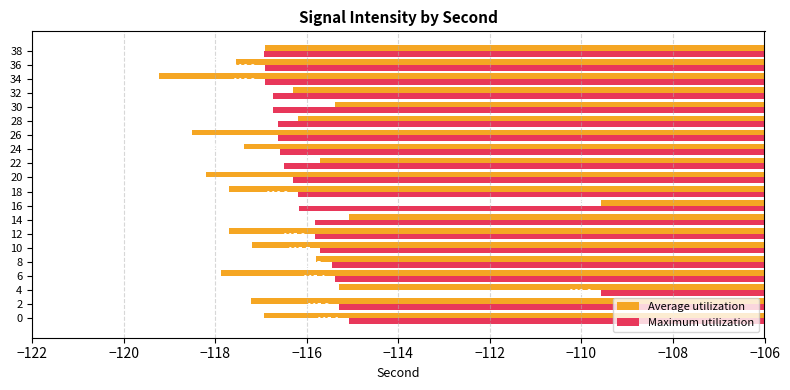

At which label is Average utilization closest to -114?

14